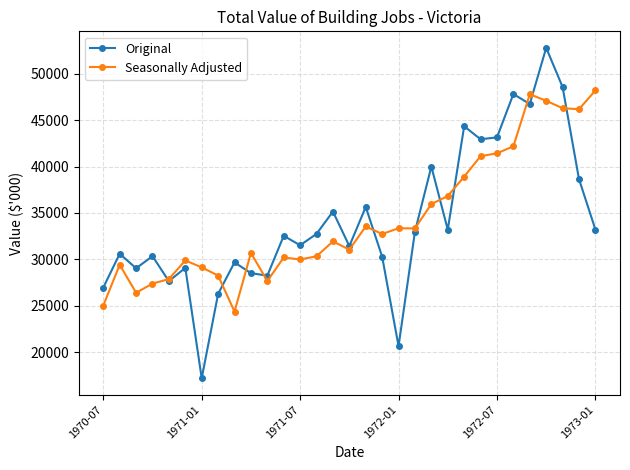

Which series has the widest spread of values?

Original